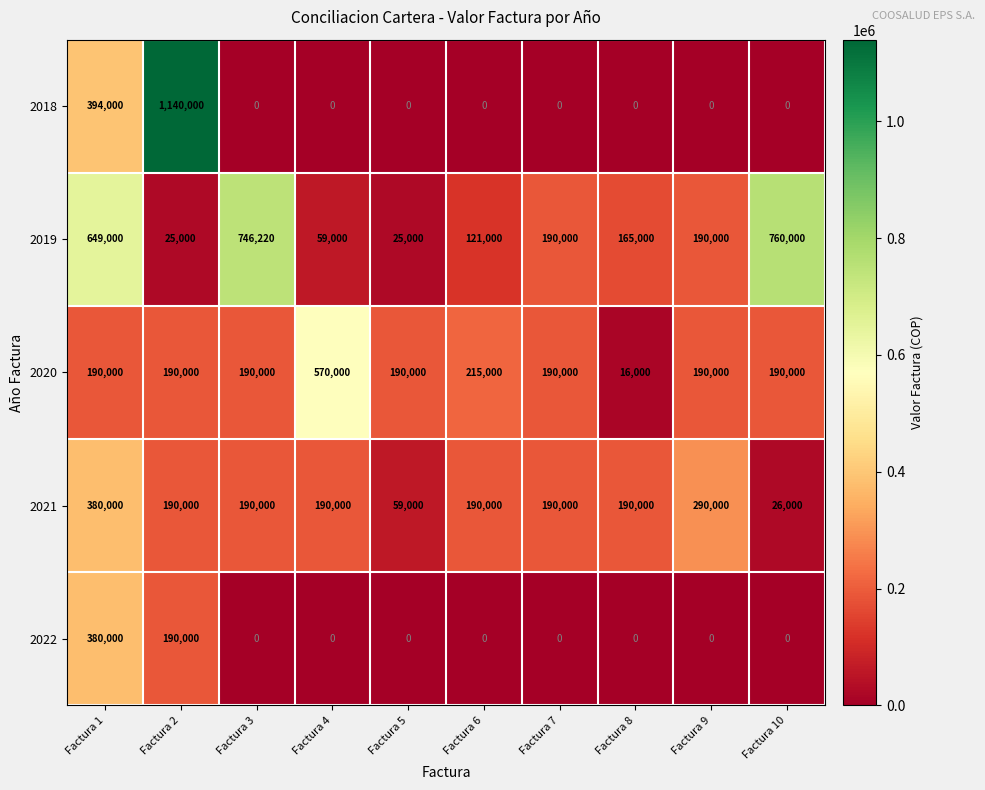

At which label does 2018 reach its peak?

Factura 2